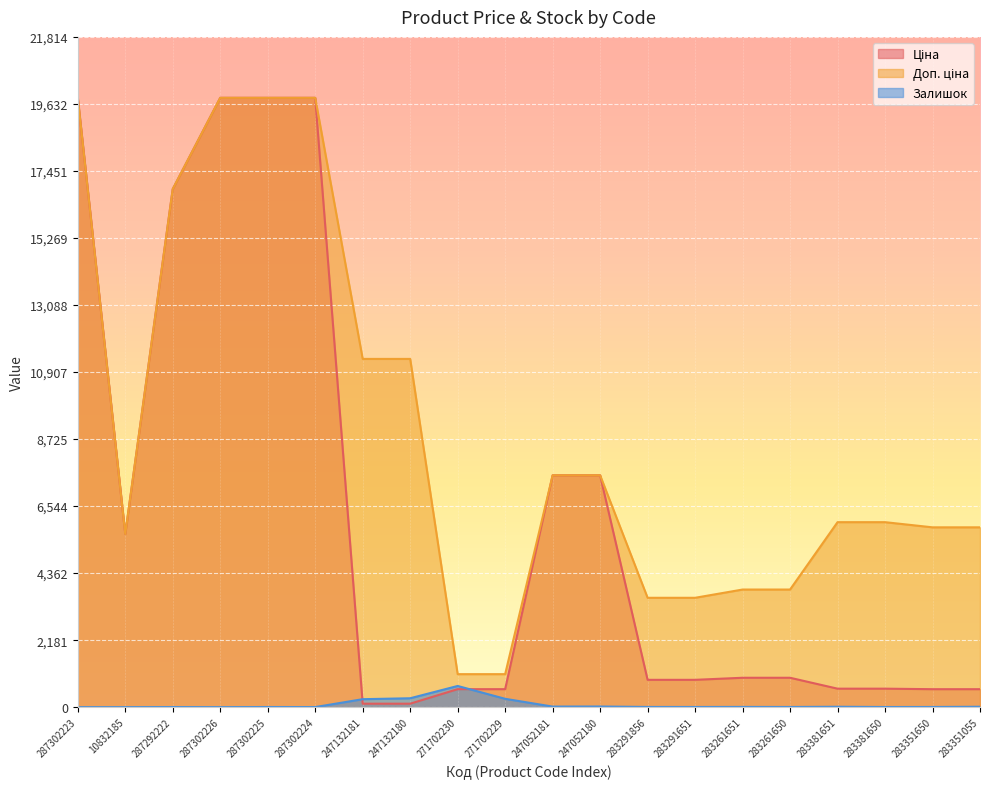

At which label does Ціна first exceed 957?

287302223